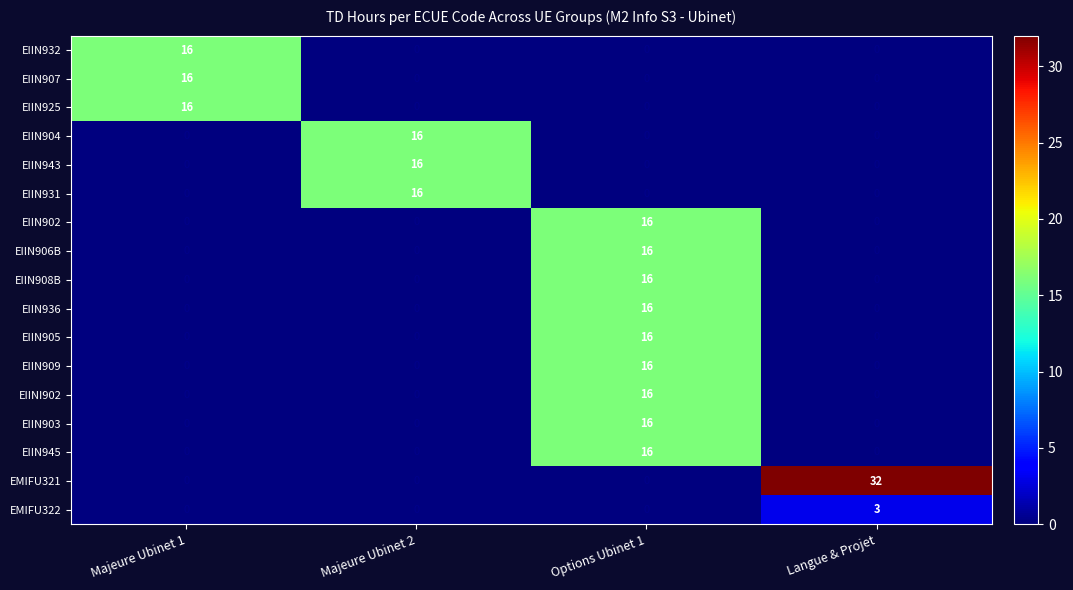

Count the number of data series in this chart.

17